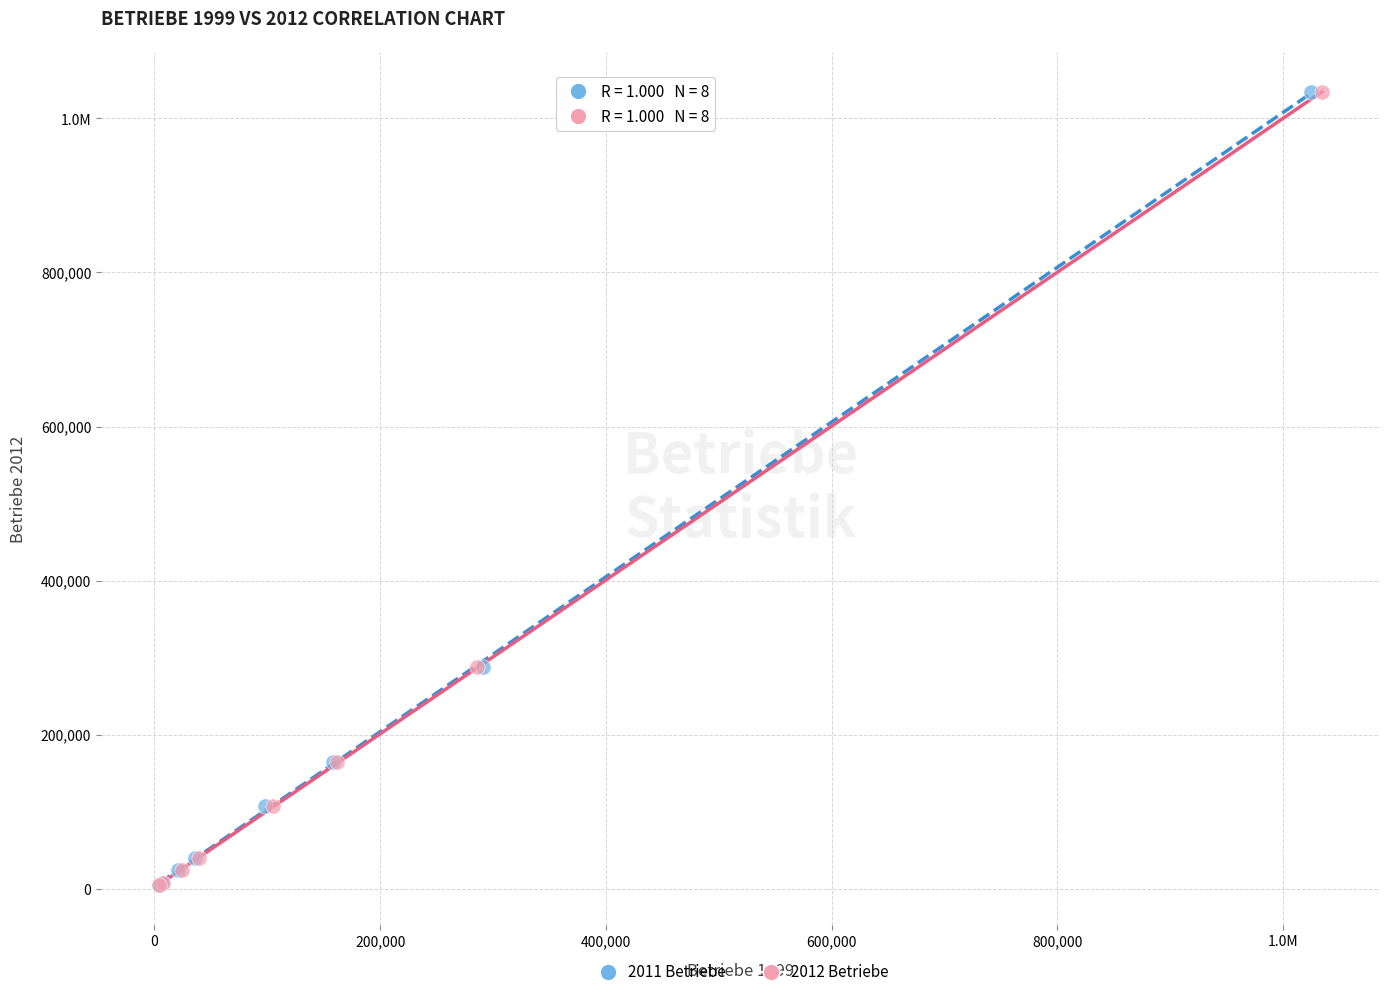

What are all the series names shown in the legend?

2011 Betriebe, 2012 Betriebe